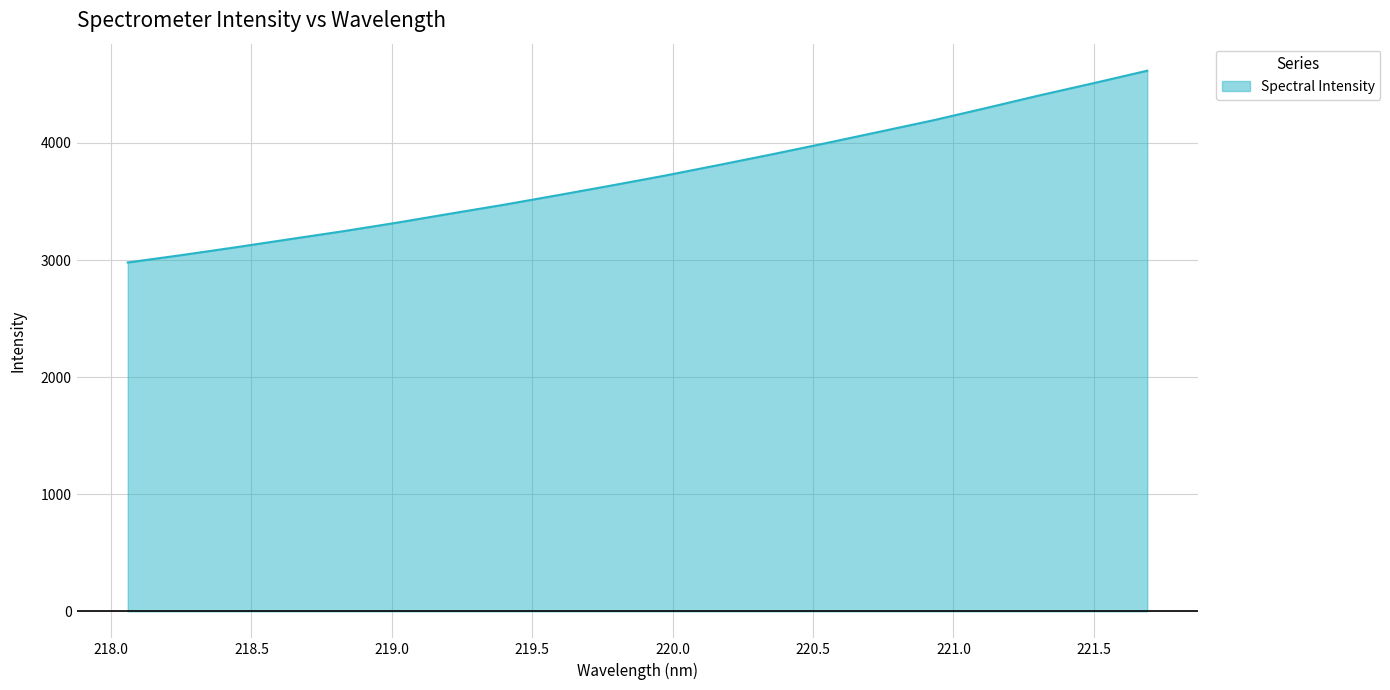

What is the difference between the maximum and minimum values?

1637.7